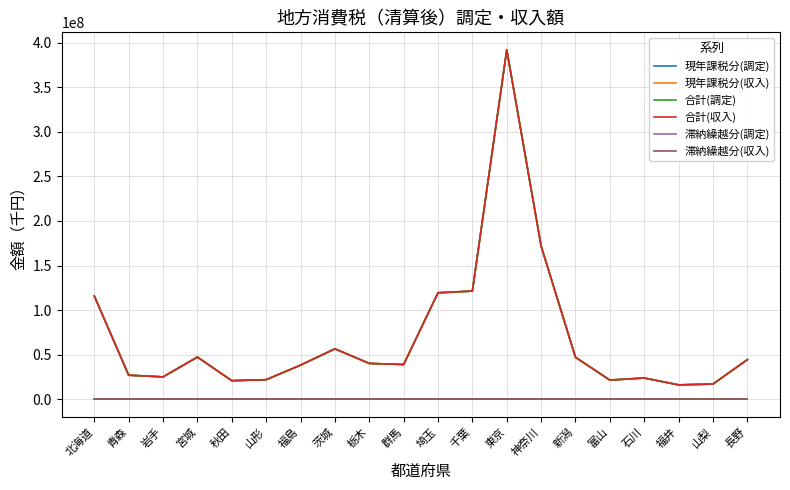

At which label is 現年課税分(調定) closest to 204107995?

神奈川